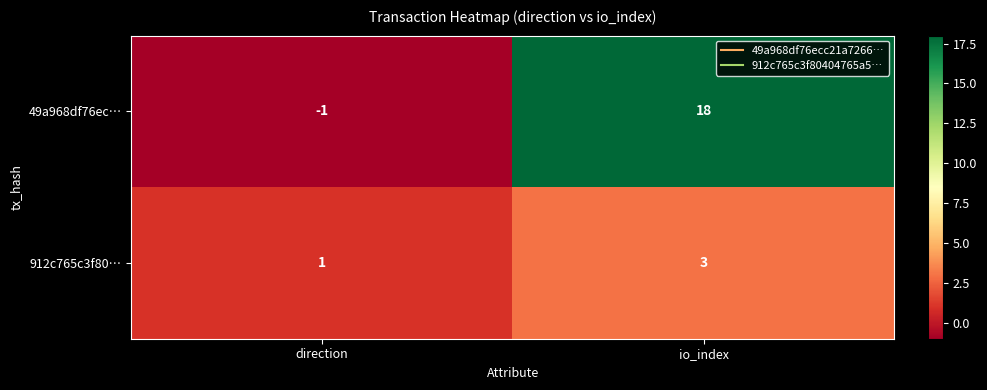

Which series has the largest total across all categories?

49a968df76ec…